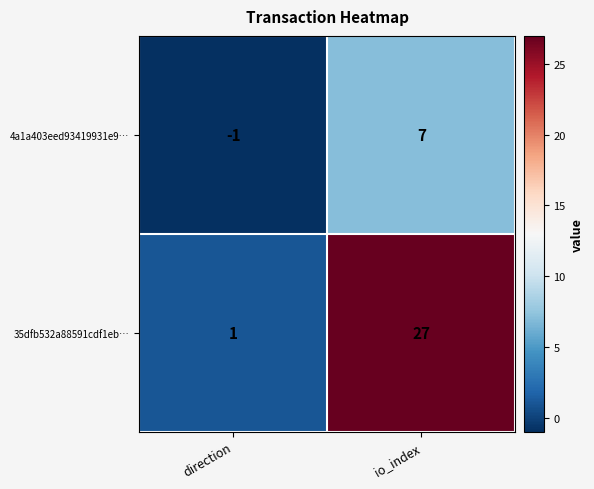

How many values in 4a1a403eed93419931e9… are above zero?

1